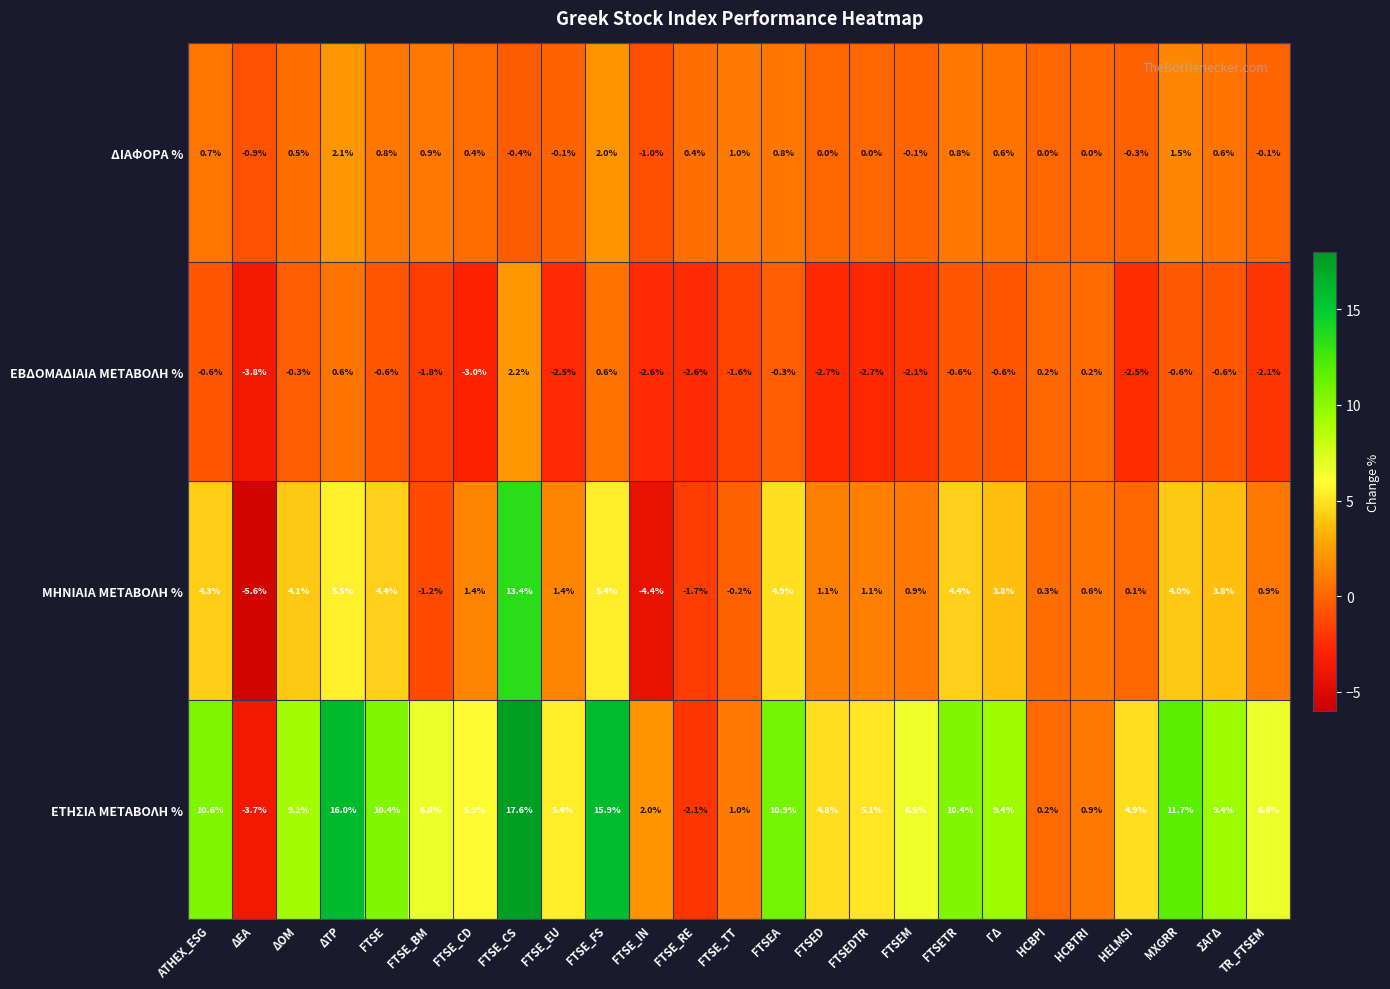

What is the sum of all ΔΙΑΦΟΡΑ % values?

10.2